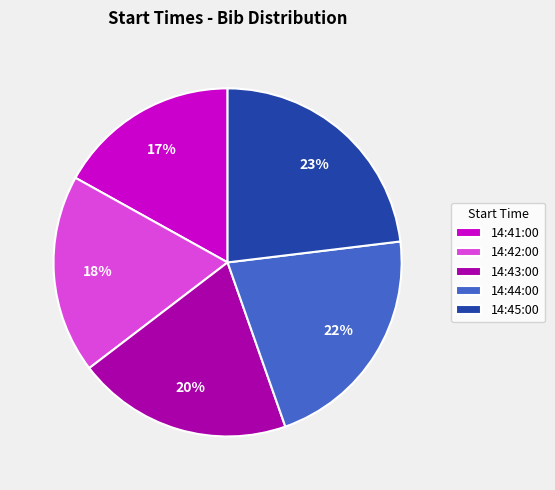

Do 14:42:00 and 14:44:00 together represent more than half of the pie?

No